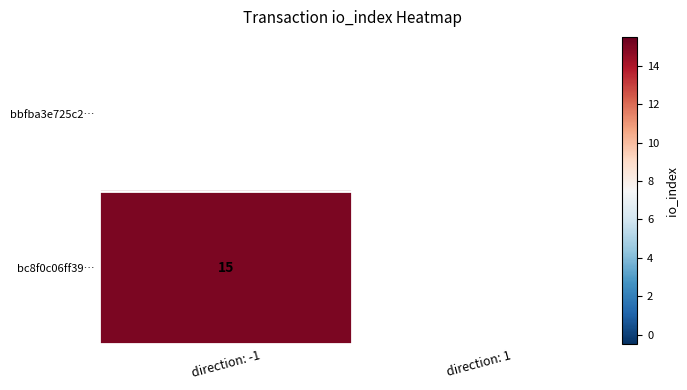

List the labels in order of bc8f0c06ff39… value, largest first.

direction: -1, direction: 1